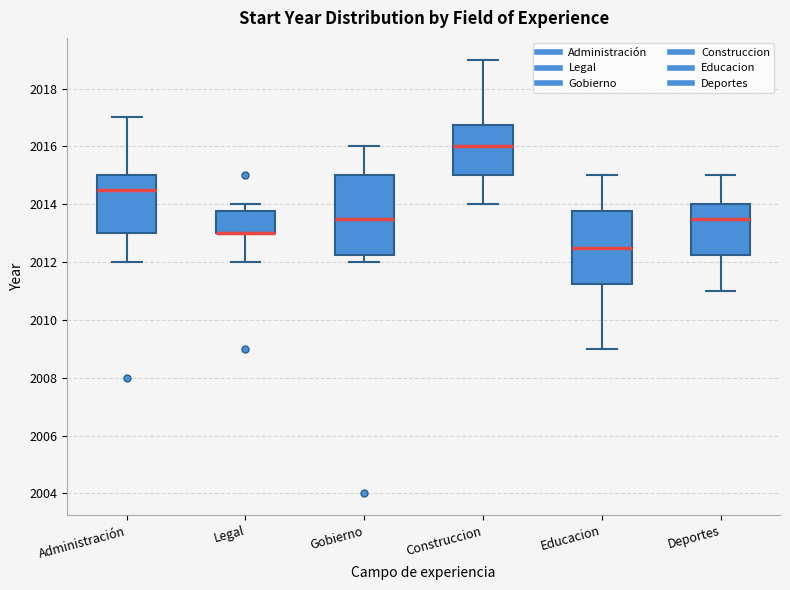

Reading left to right, read every box against the y-axis: the position of its median line, the range the box covers, and the ends of its whiskers. The values are not printed on the chart, so give them approximately, as read against the axis.

Administración: median 2014.6, box 2013.0 to 2015.0, whiskers 2012.0 to 2017.0
Legal: median 2013.0 (drawn on the box's lower edge), box 2013.0 to 2013.8, whiskers 2012.0 to 2014.0
Gobierno: median 2013.6, box 2012.2 to 2015.0, whiskers 2012.0 to 2016.0
Construccion: median 2016.0, box 2015.0 to 2016.8, whiskers 2014.0 to 2019.0
Educacion: median 2012.6, box 2011.2 to 2013.8, whiskers 2009.0 to 2015.0
Deportes: median 2013.6, box 2012.2 to 2014.0, whiskers 2011.0 to 2015.0